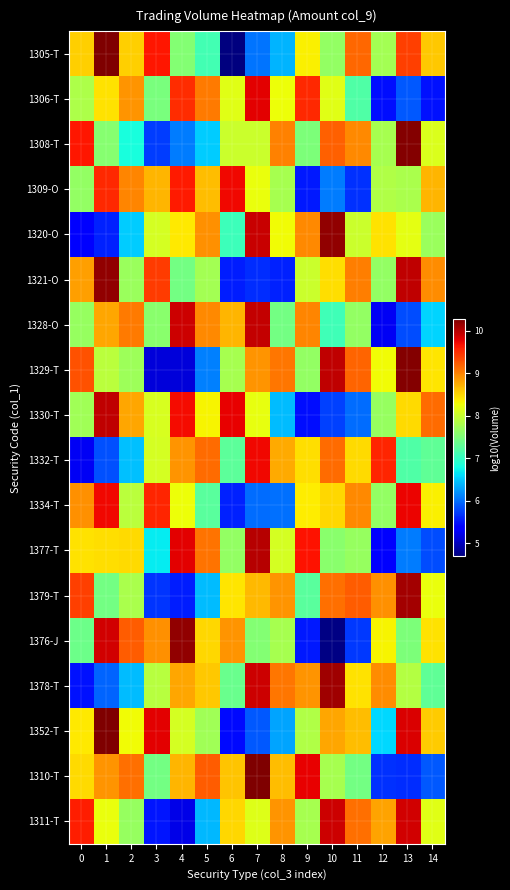

At 7, list the series in order from smallest to largest.

1321-O, 1352-T, 1334-T, 1305-T, 1376-J, 1308-T, 1311-T, 1330-T, 1309-O, 1379-T, 1329-T, 1332-T, 1306-T, 1378-T, 1320-O, 1328-O, 1377-T, 1310-T